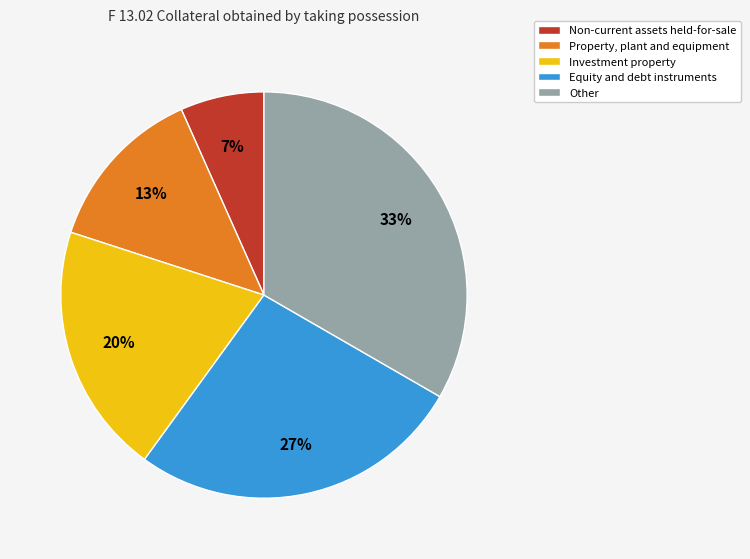

True or false: Investment property accounts for 30% of the total.

False